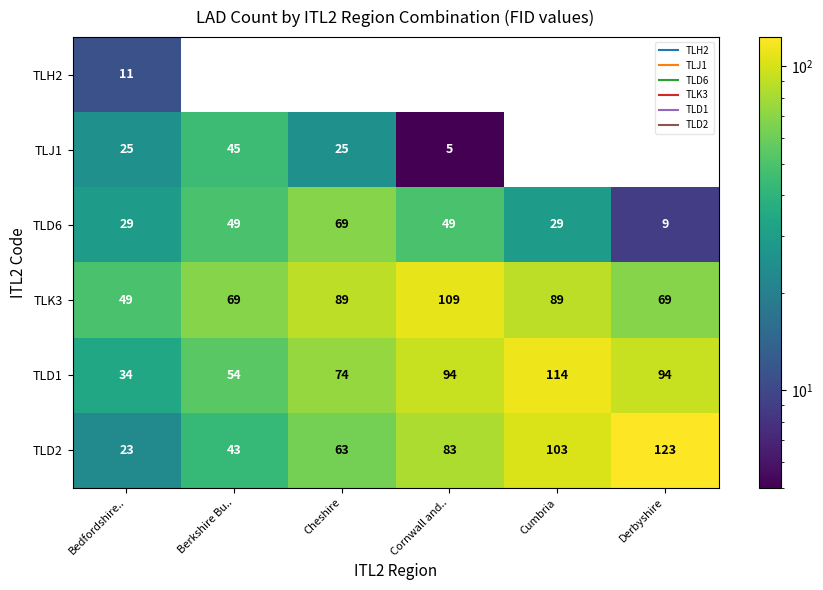

At which category does the chart reach its peak across all series?

Derbyshire